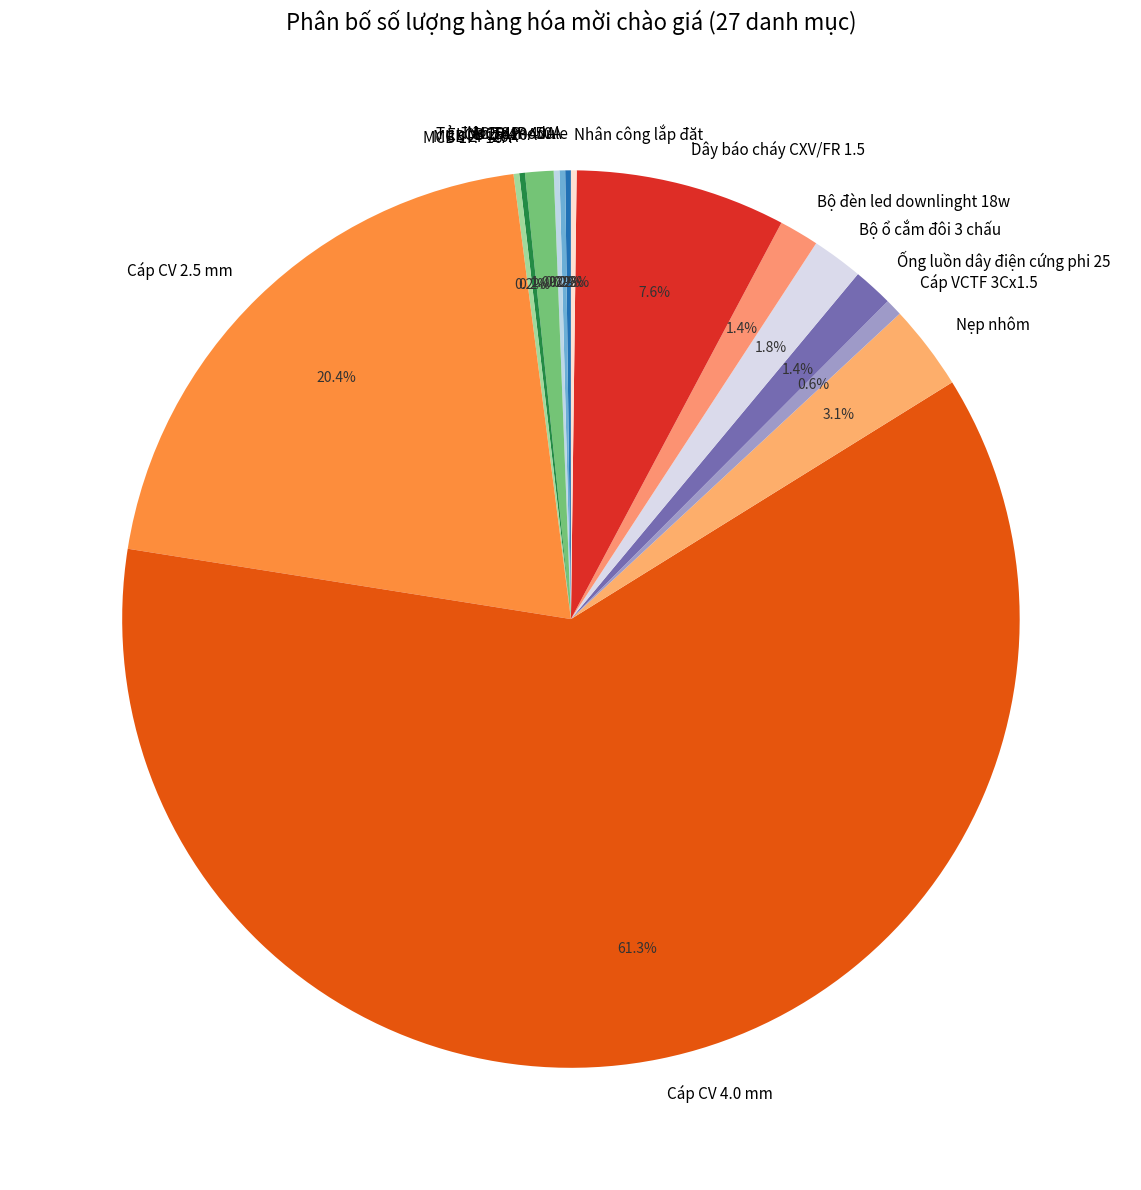

Does Nẹp nhôm account for over 50% of the chart?

No